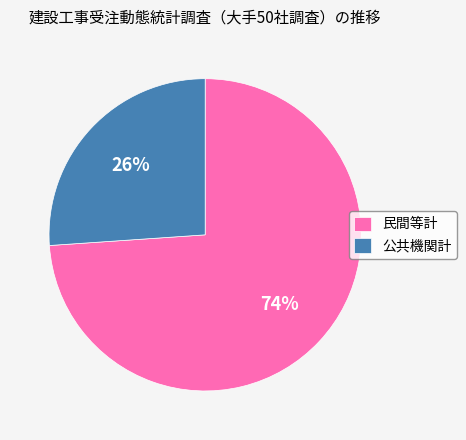

To the nearest percent, what percentage of the pie is 民間等計?

74%